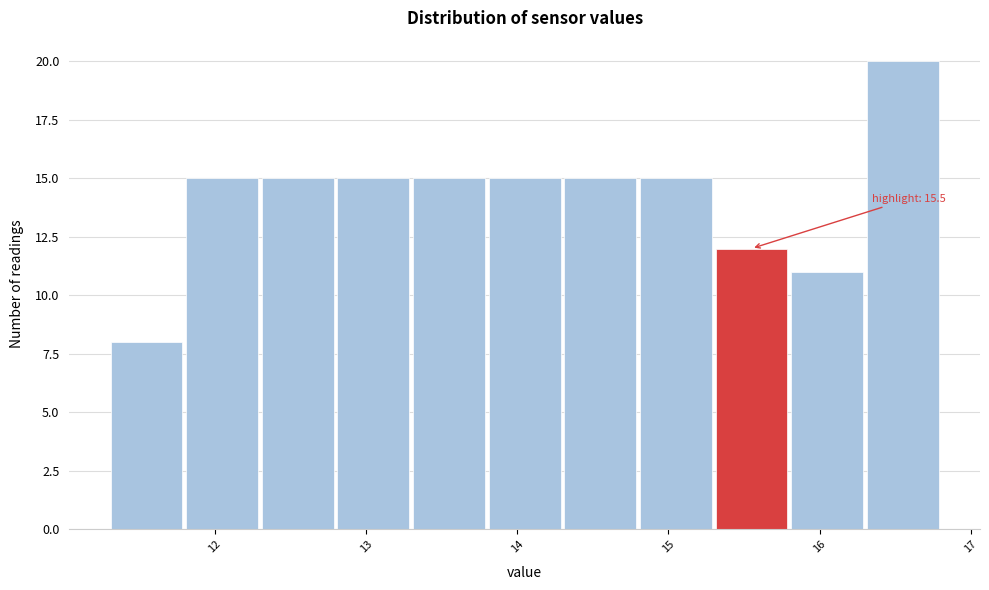

Over which range of the x-axis is the bar tallest?

16.3 to 16.8